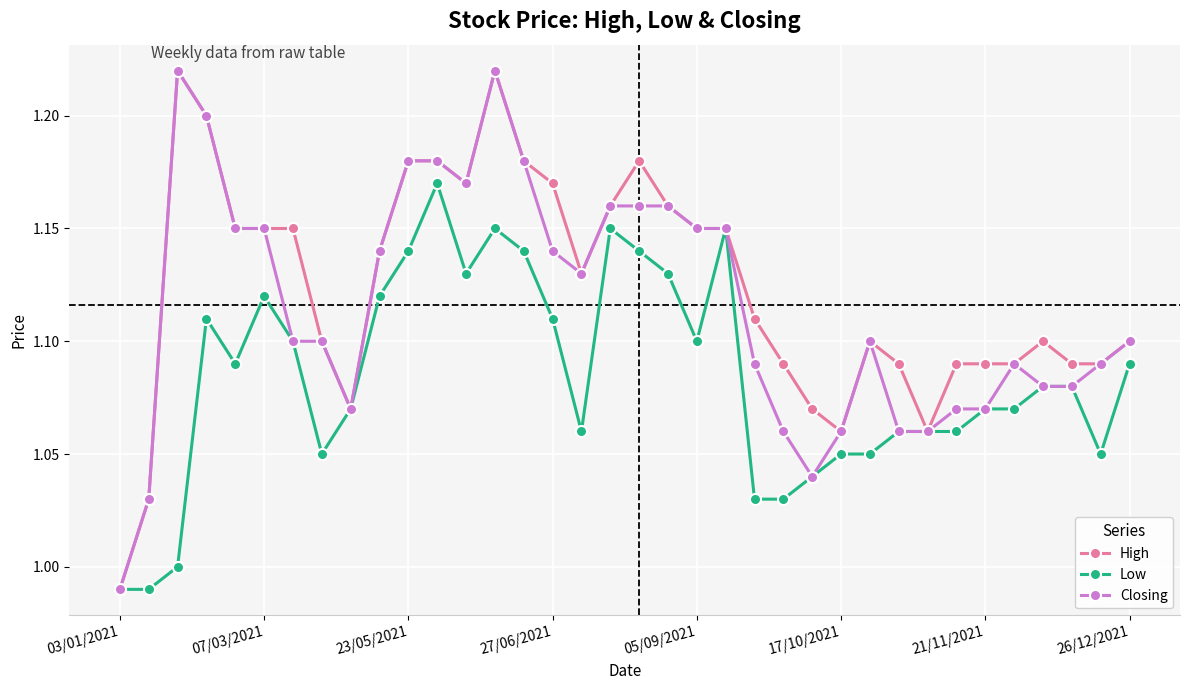

True or false: High has more than 1 interior local peaks.

True